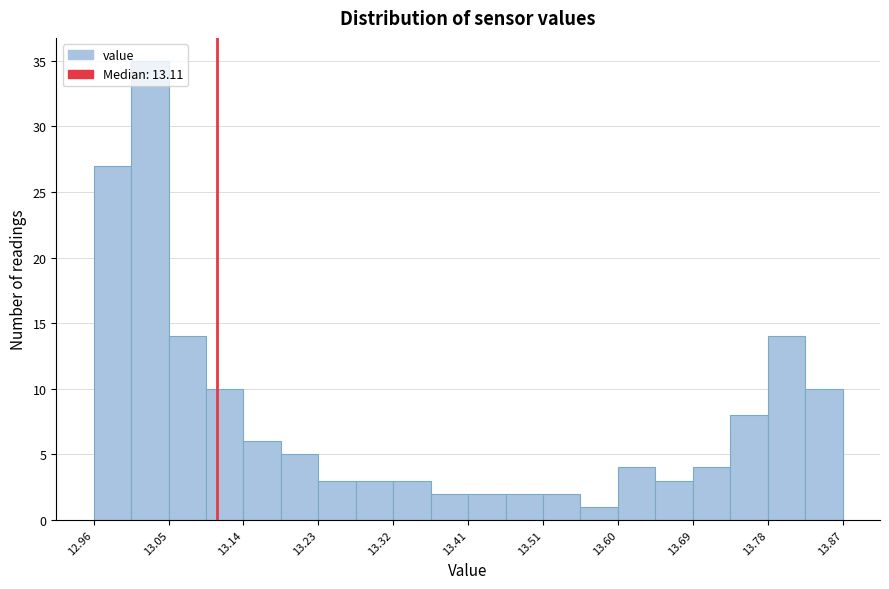

Reading left to right, transcribe this chart: for each bar, give the range it covers on the x-axis and its height. Neither the bar edges nor the heights are printed on the chart, so give them approximately, as read against the axes.

12.96 to 13.01: 27
13.01 to 13.05: 35
13.05 to 13.10: 14
13.10 to 13.14: 10
13.14 to 13.19: 6
13.19 to 13.23: 5
13.23 to 13.28: 3
13.28 to 13.32: 3
13.32 to 13.37: 3
13.37 to 13.42: 2
13.42 to 13.46: 2
13.46 to 13.51: 2
13.51 to 13.55: 2
13.55 to 13.60: 1
13.60 to 13.64: 4
13.64 to 13.69: 3
13.69 to 13.73: 4
13.73 to 13.78: 8
13.78 to 13.82: 14
13.82 to 13.87: 10